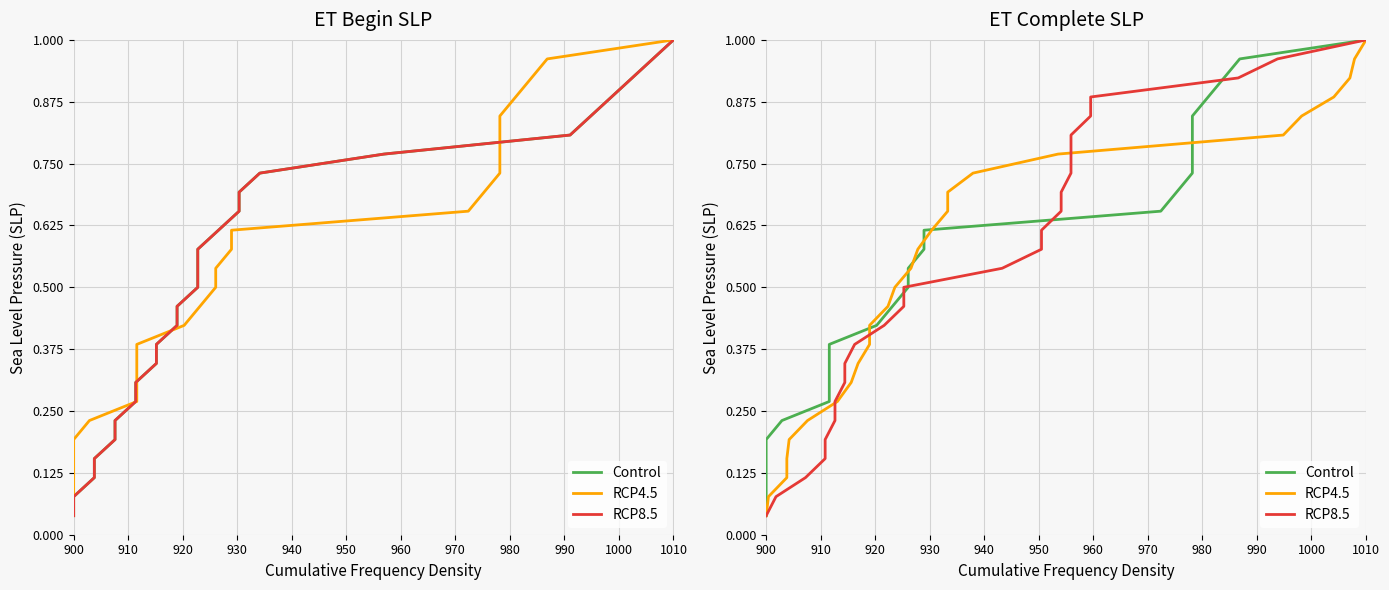

True or false: RCP4.5 and RCP8.5 intersect in this chart.

False